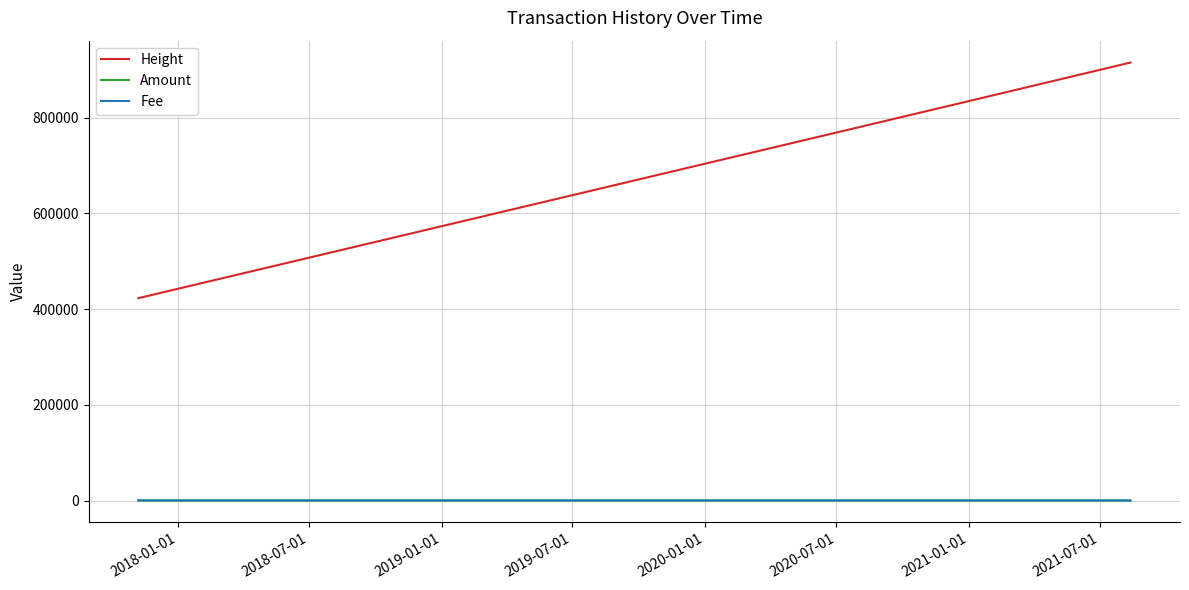

True or false: Height has more than 2 interior local peaks.

False